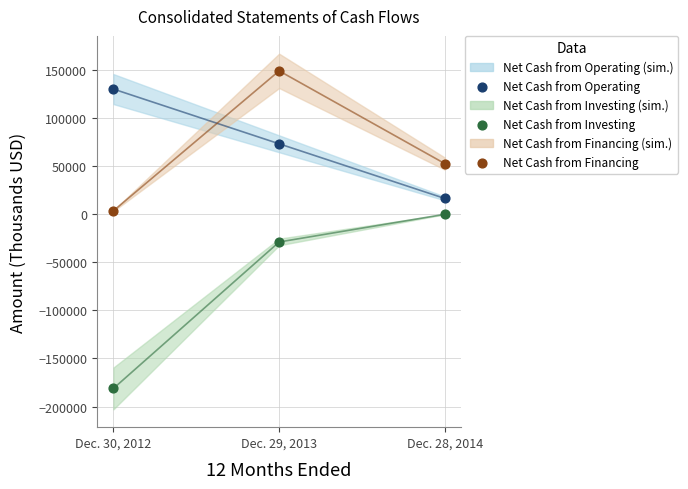

Which series reaches the maximum Y coordinate?

Net Cash from Financing